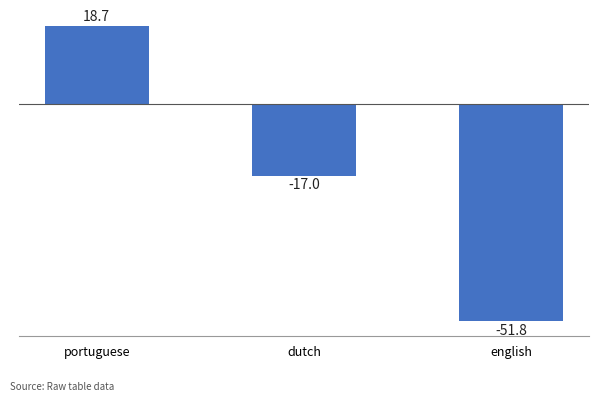

Reading right to left, extract all data points from this chart.

english=-51.8	dutch=-17.0	portuguese=18.7